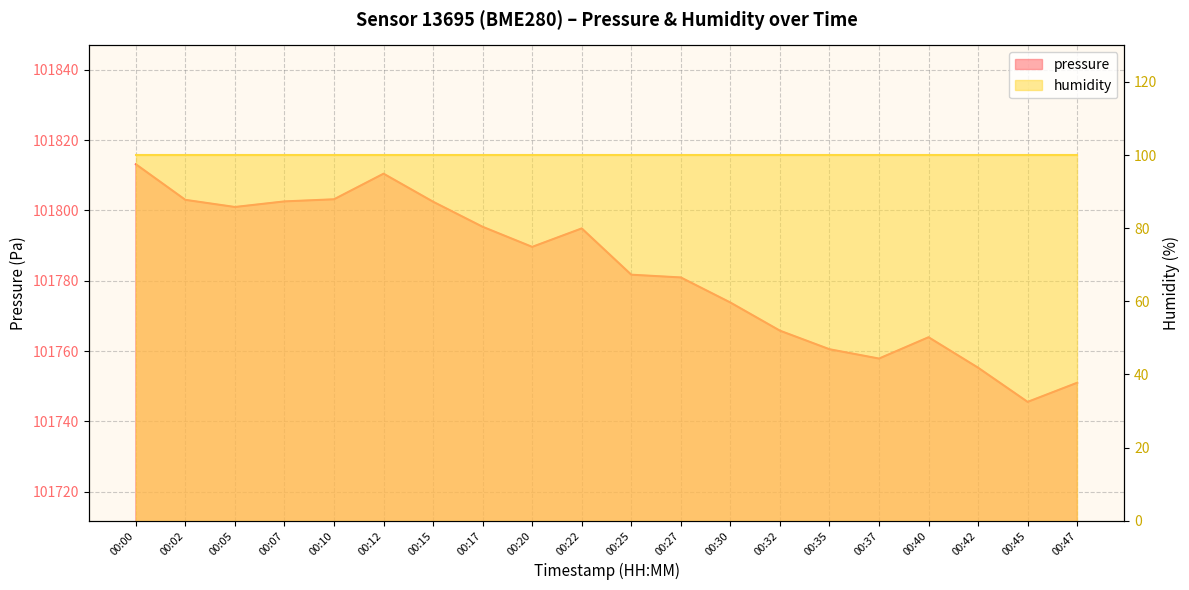

How many data points are above 101789?

10